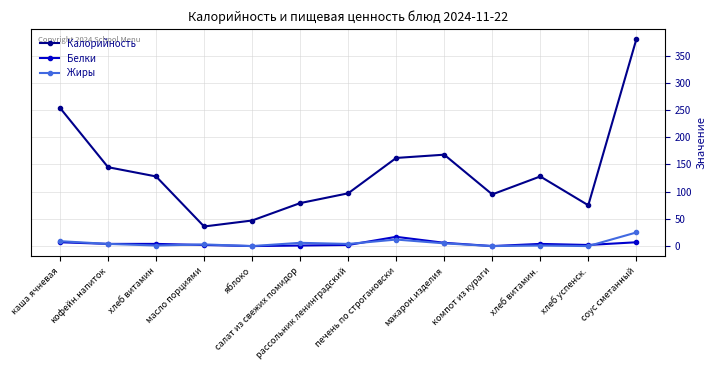

Is the value of Калорийность at компот из кураги greater than the value of Белки at салат из свежих помидор?

Yes